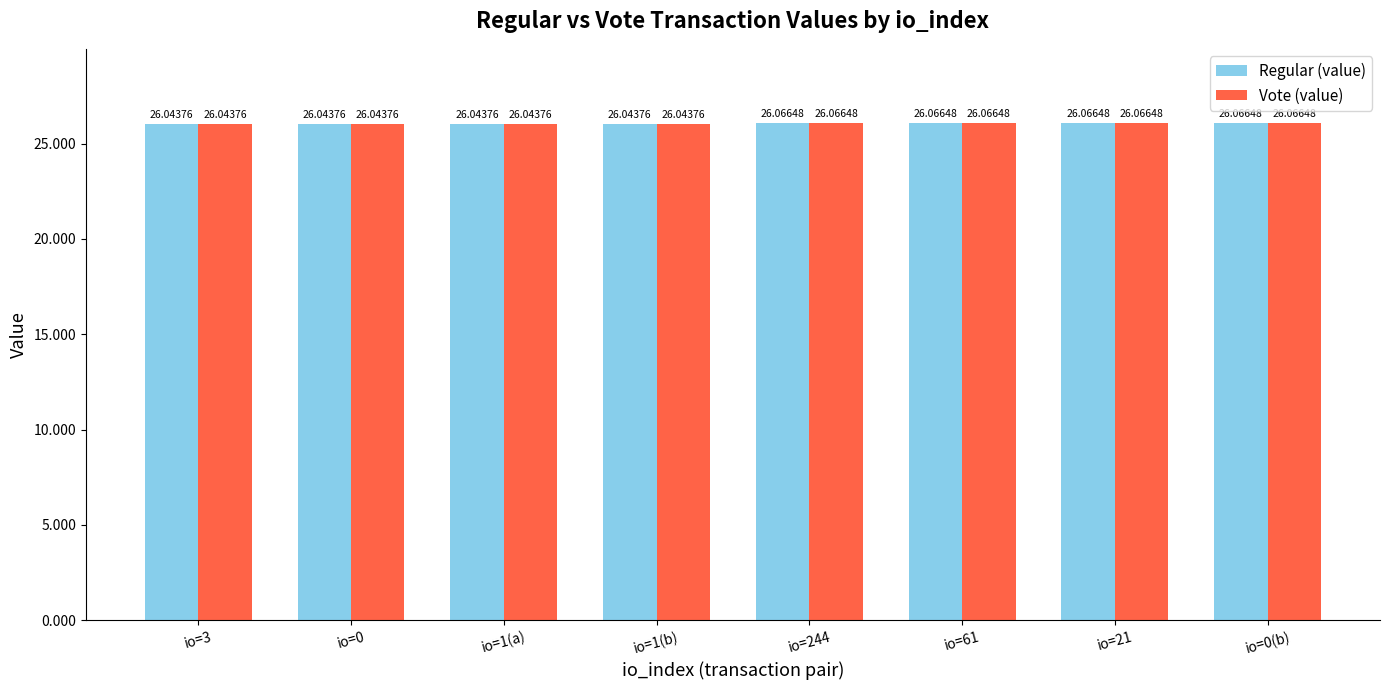

Is the value of Regular (value) at io=3 greater than the value of Vote (value) at io=0(b)?

No